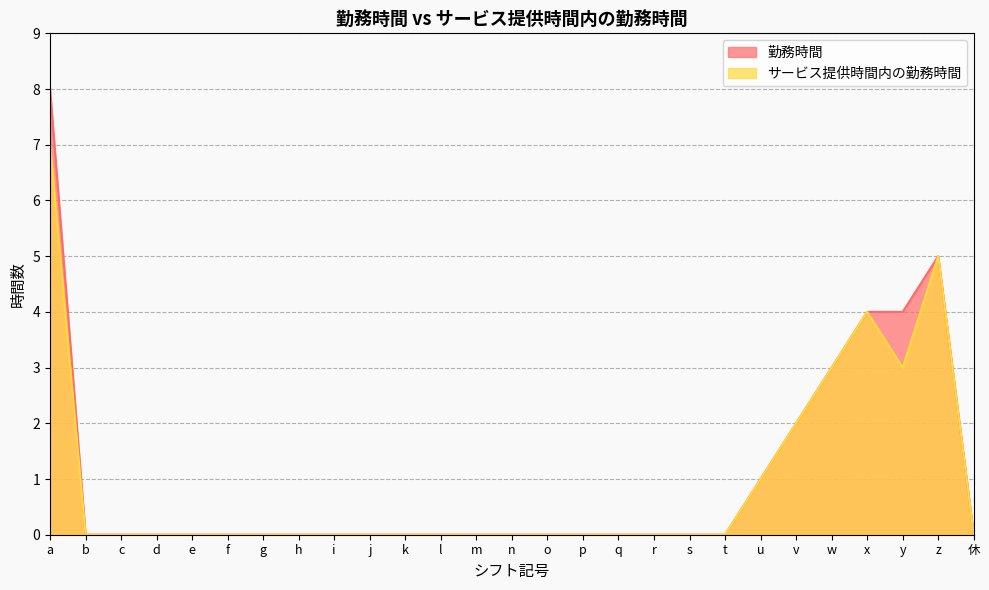

At which category does the chart reach its minimum across all series?

b